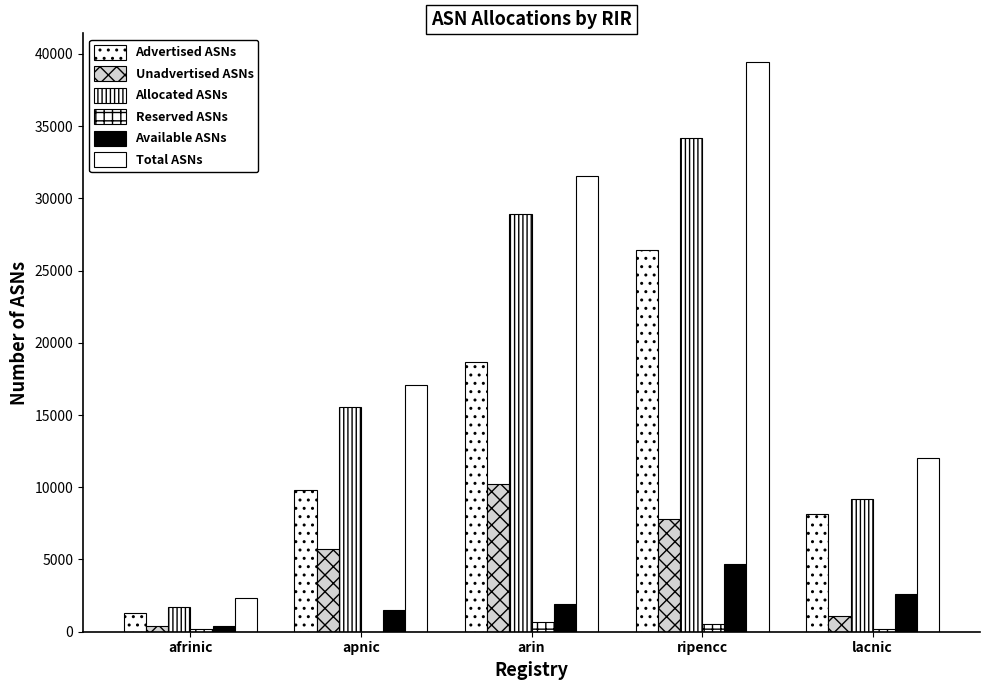

Count the number of data series in this chart.

6